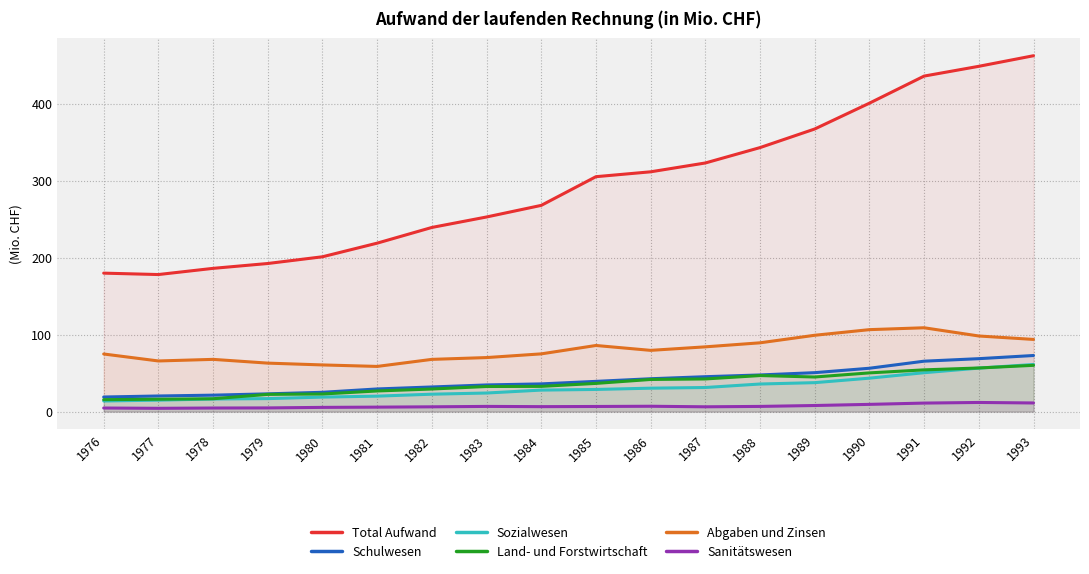

What are all the series names shown in the legend?

Total Aufwand, Schulwesen, Sozialwesen, Land- und Forstwirtschaft, Abgaben und Zinsen, Sanitätswesen